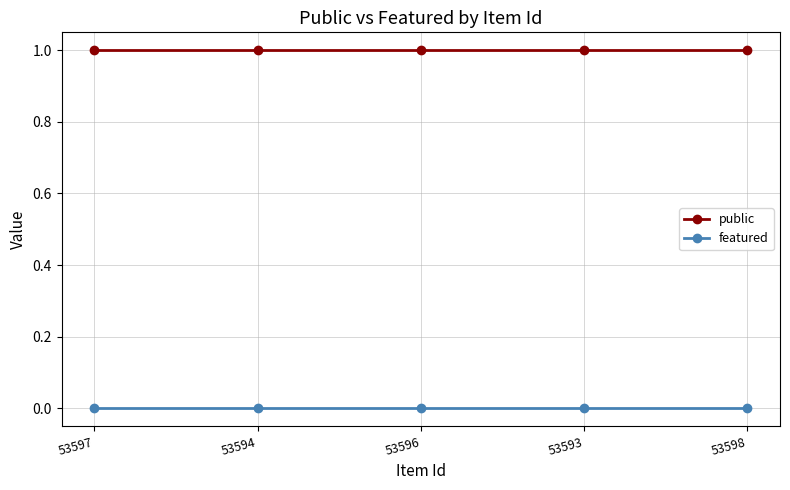

At how many categories does at least one series exceed 0?

5